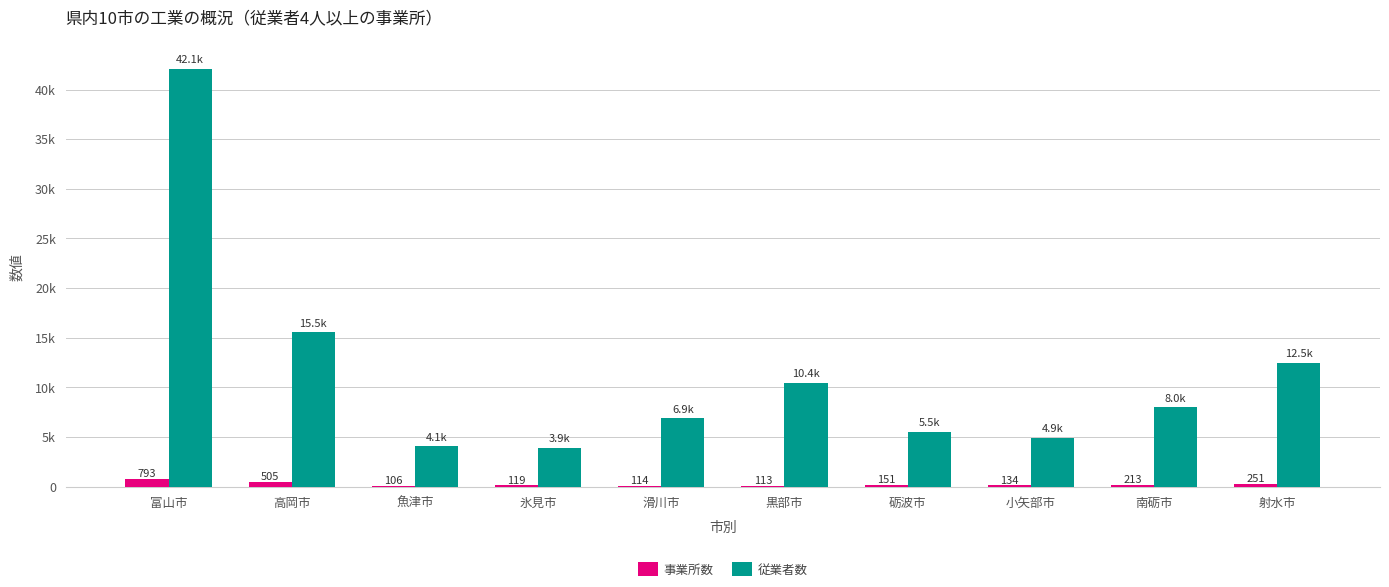

At 南砺市, list the series in order from smallest to largest.

事業所数, 従業者数